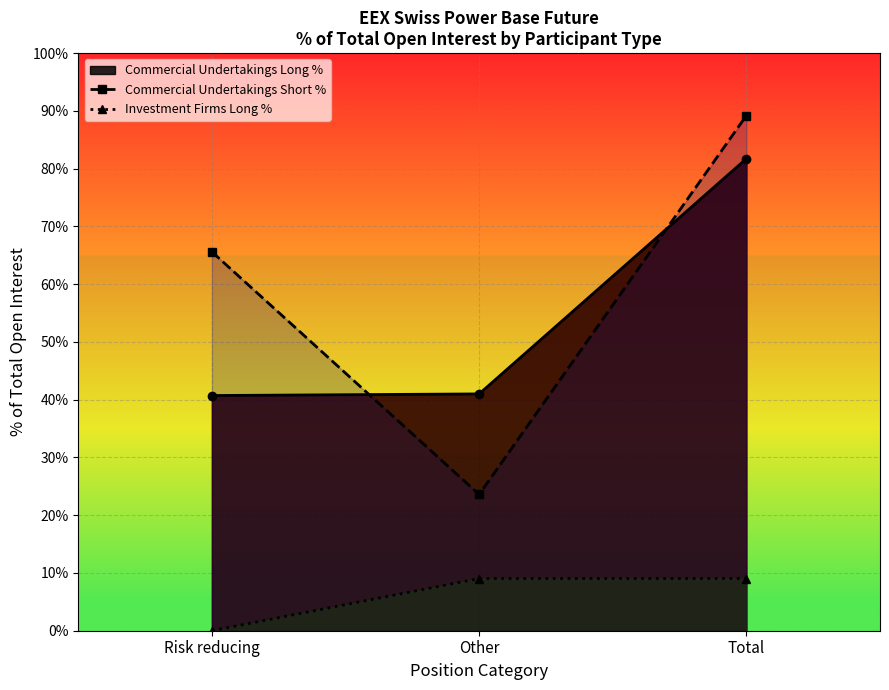

Reading left to right, list all the values displayed in this chart.

Commercial Undertakings Long %: 40.7	41.0	81.7
Commercial Undertakings Short %: 65.6	23.6	89.2
Investment Firms Long %: 0.0	9.0	9.0